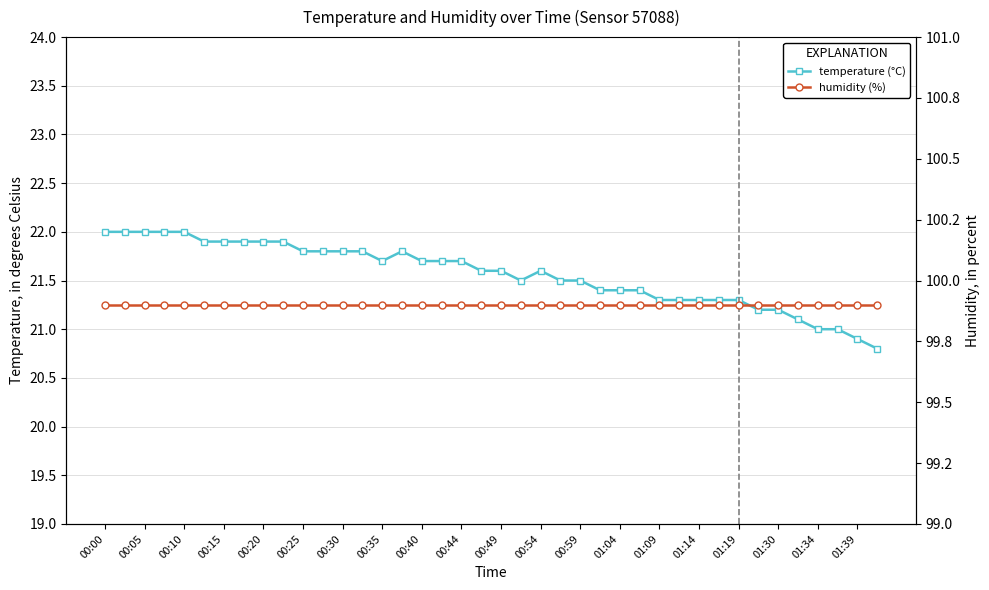

Reading left to right, transcribe all the data shown in this chart.

temperature (°C): 22.0	22.0	22.0	22.0	22.0	21.9	21.9	21.9	21.9	21.9	21.8	21.8	21.8	21.8	21.7	21.8	21.7	21.7	21.7	21.6	21.6	21.5	21.6	21.5	21.5	21.4	21.4	21.4	21.3	21.3	21.3	21.3	21.3	21.2	21.2	21.1	21.0	21.0	20.9	20.8
humidity (%): 99.9	99.9	99.9	99.9	99.9	99.9	99.9	99.9	99.9	99.9	99.9	99.9	99.9	99.9	99.9	99.9	99.9	99.9	99.9	99.9	99.9	99.9	99.9	99.9	99.9	99.9	99.9	99.9	99.9	99.9	99.9	99.9	99.9	99.9	99.9	99.9	99.9	99.9	99.9	99.9